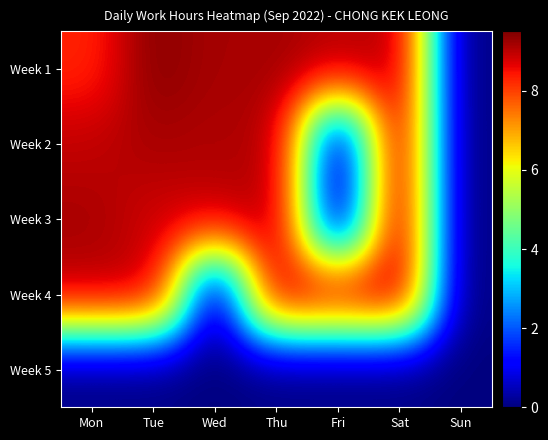

Which has a higher value, Sun or Mon?

Mon